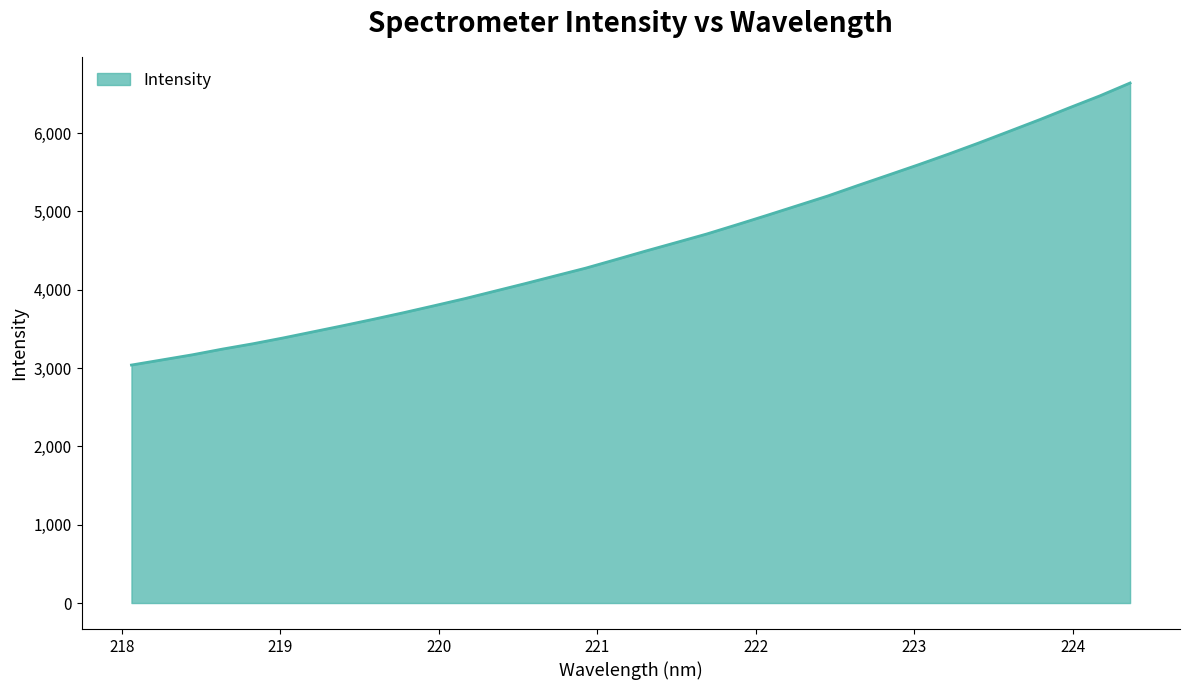

What is the difference between the maximum and minimum values?

3601.4